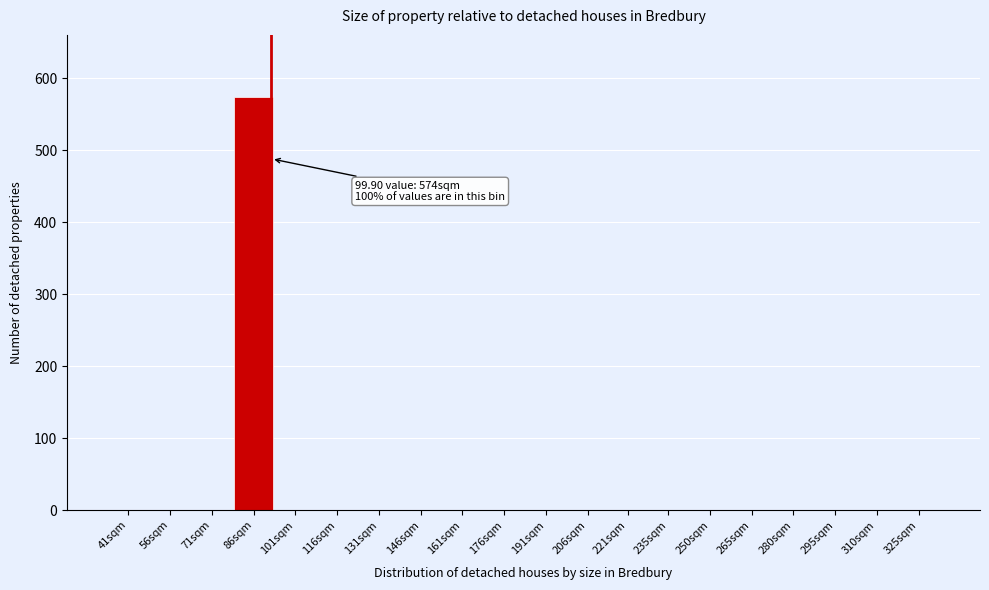

Reading right to left, extract all data points from this chart.

325sqm=0	310sqm=0	295sqm=0	280sqm=0	265sqm=0	250sqm=0	235sqm=0	221sqm=0	206sqm=0	191sqm=0	176sqm=0	161sqm=0	146sqm=0	131sqm=0	116sqm=0	101sqm=0	86sqm=574	71sqm=0	56sqm=0	41sqm=0